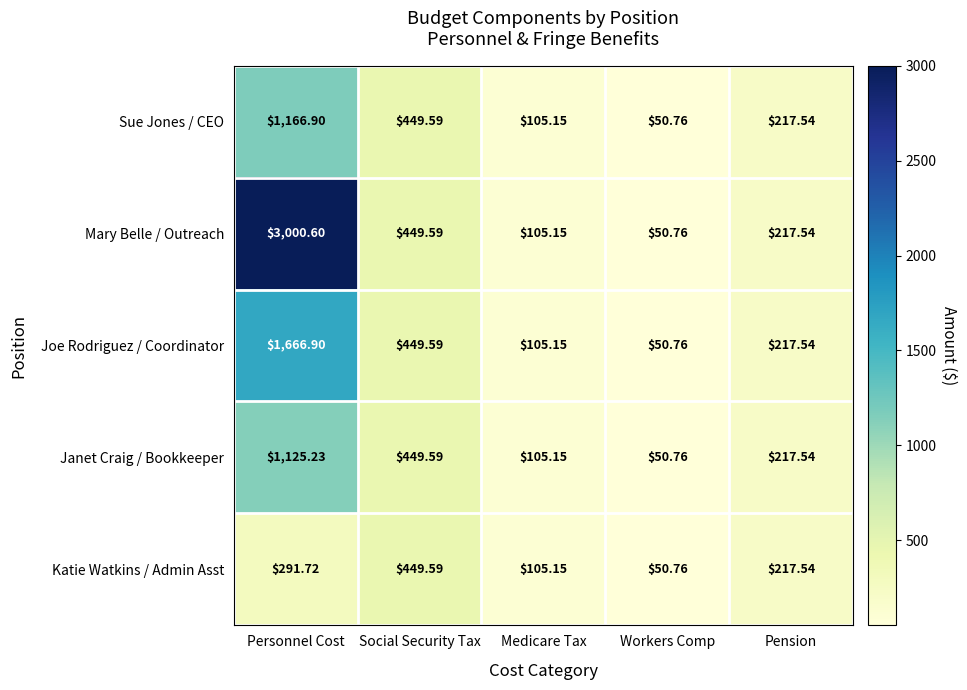

At which category is the sum across all series the highest?

Personnel Cost